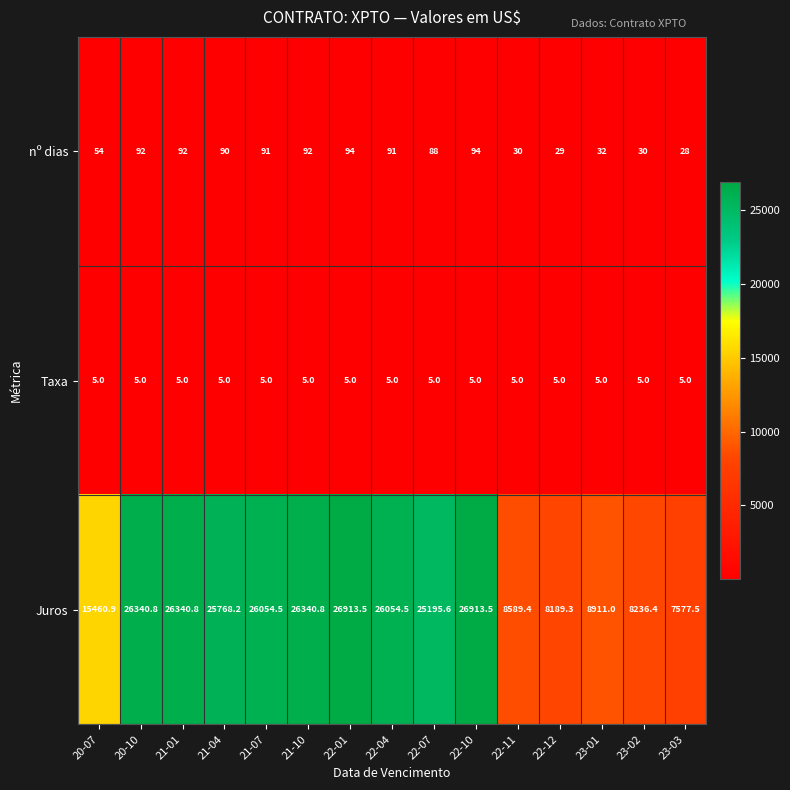

How many series are shown in this chart?

3